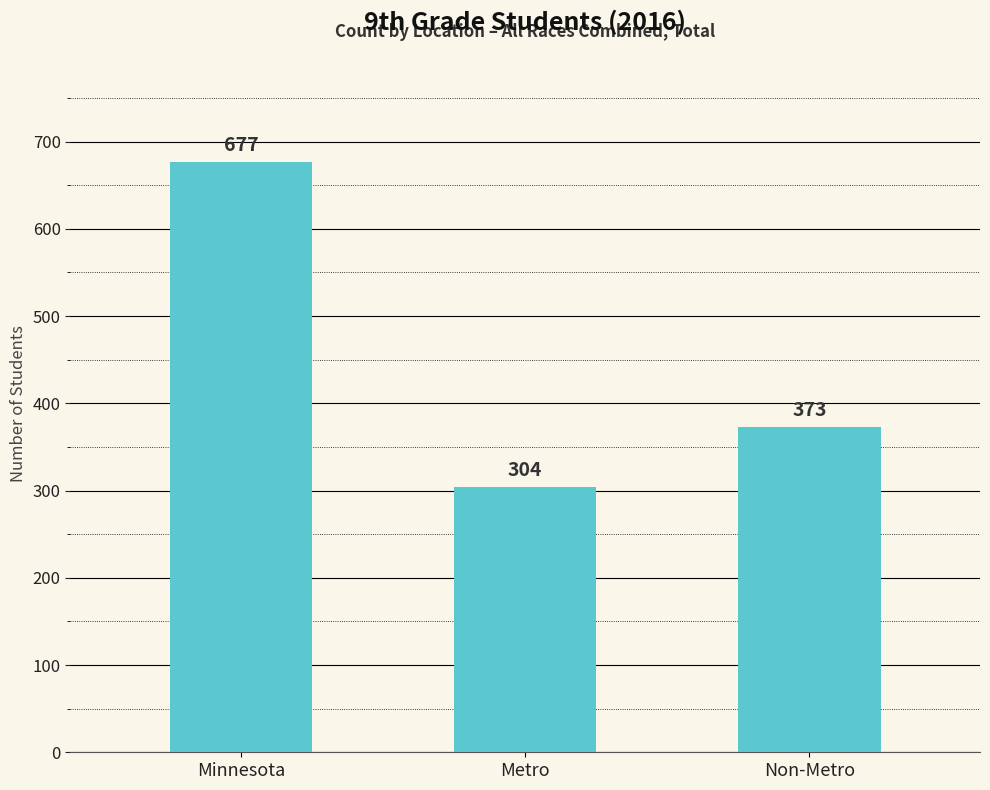

Which category has the lowest value across all series?

Metro